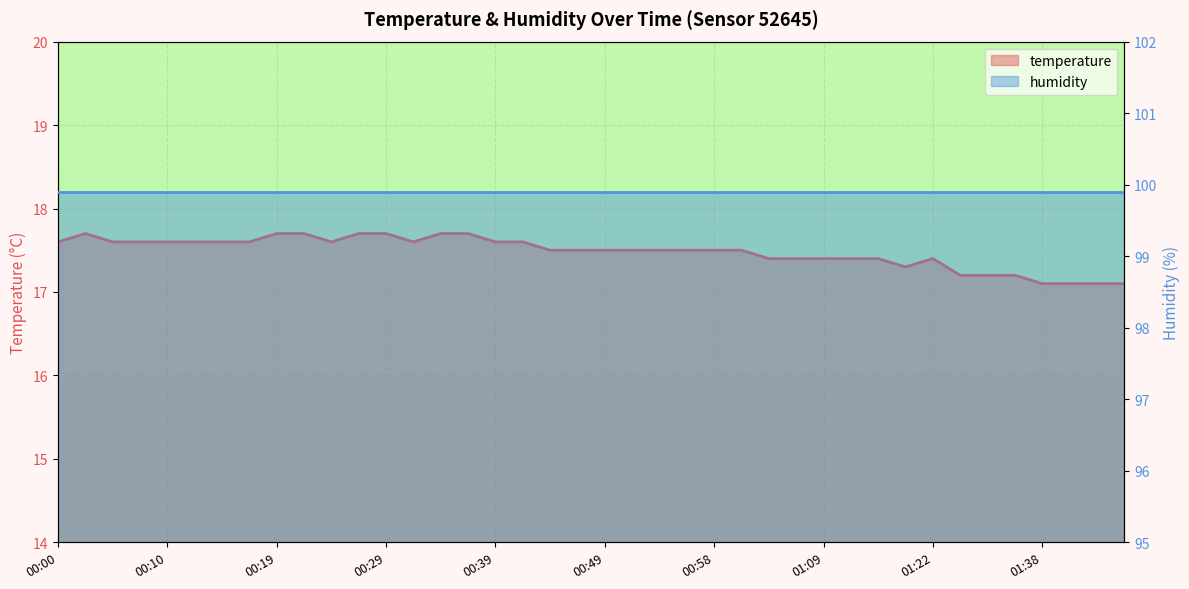

Where is the data nearest to the value 17?

01:38